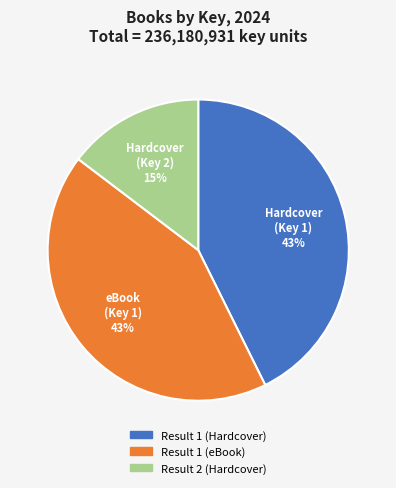

Do Result 1 (Hardcover) and Result 2 (Hardcover) together represent more than half of the pie?

Yes